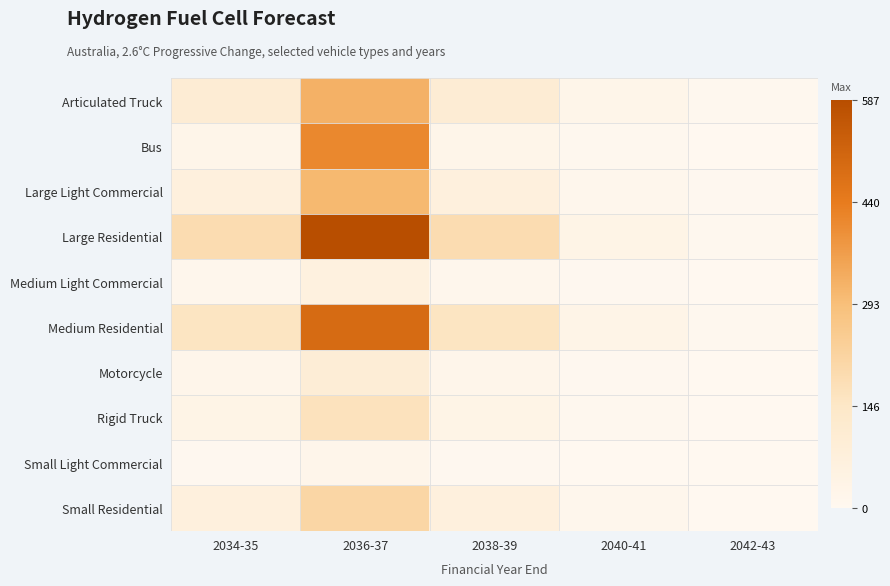

At which category does the chart reach its minimum across all series?

2042-43